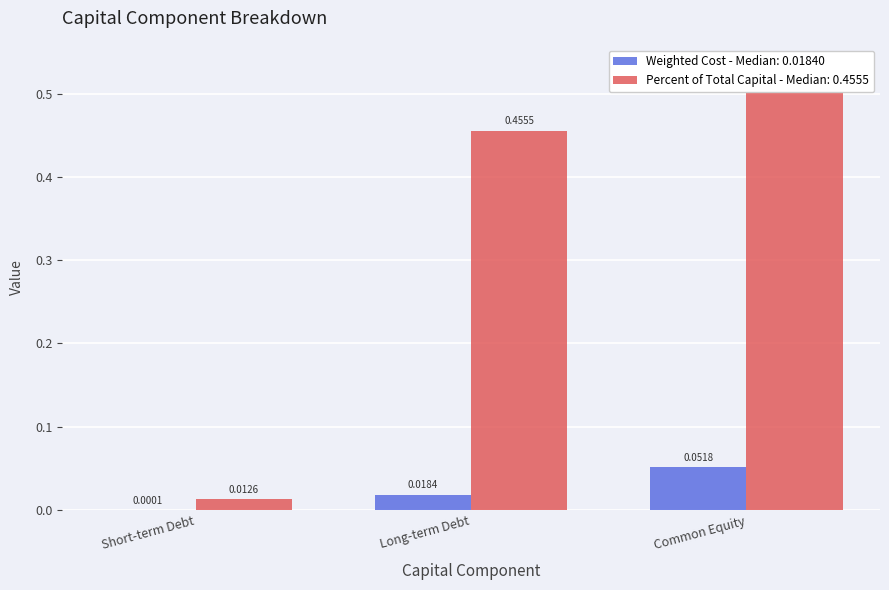

List the series in order of their peak value, highest first.

Percent of Total Capital, Weighted Cost